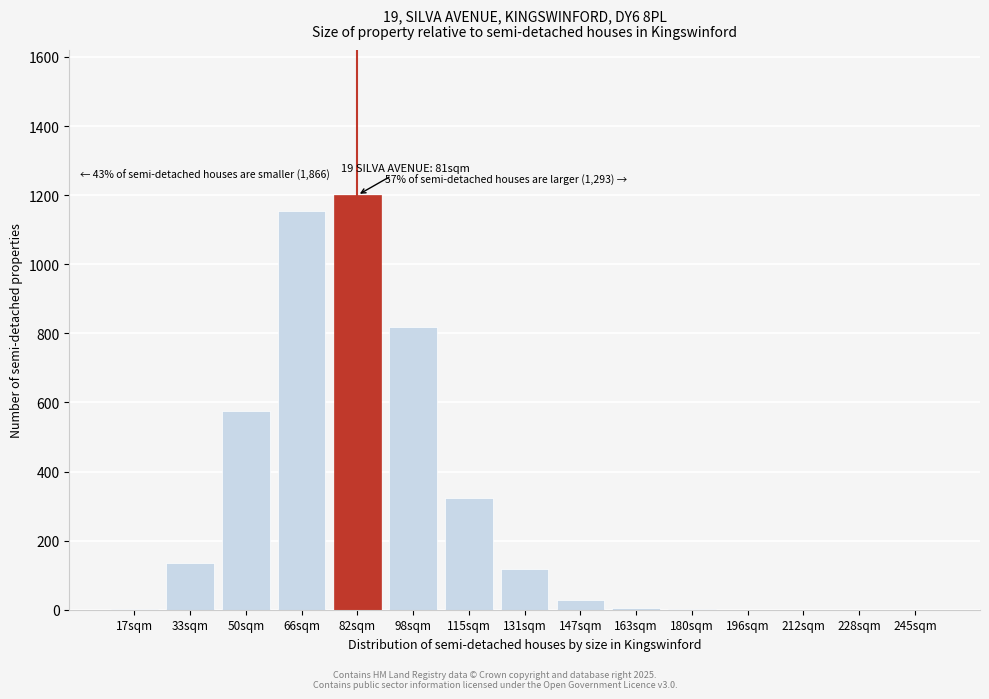

The value at 228sqm is 0.0. True or false?

True